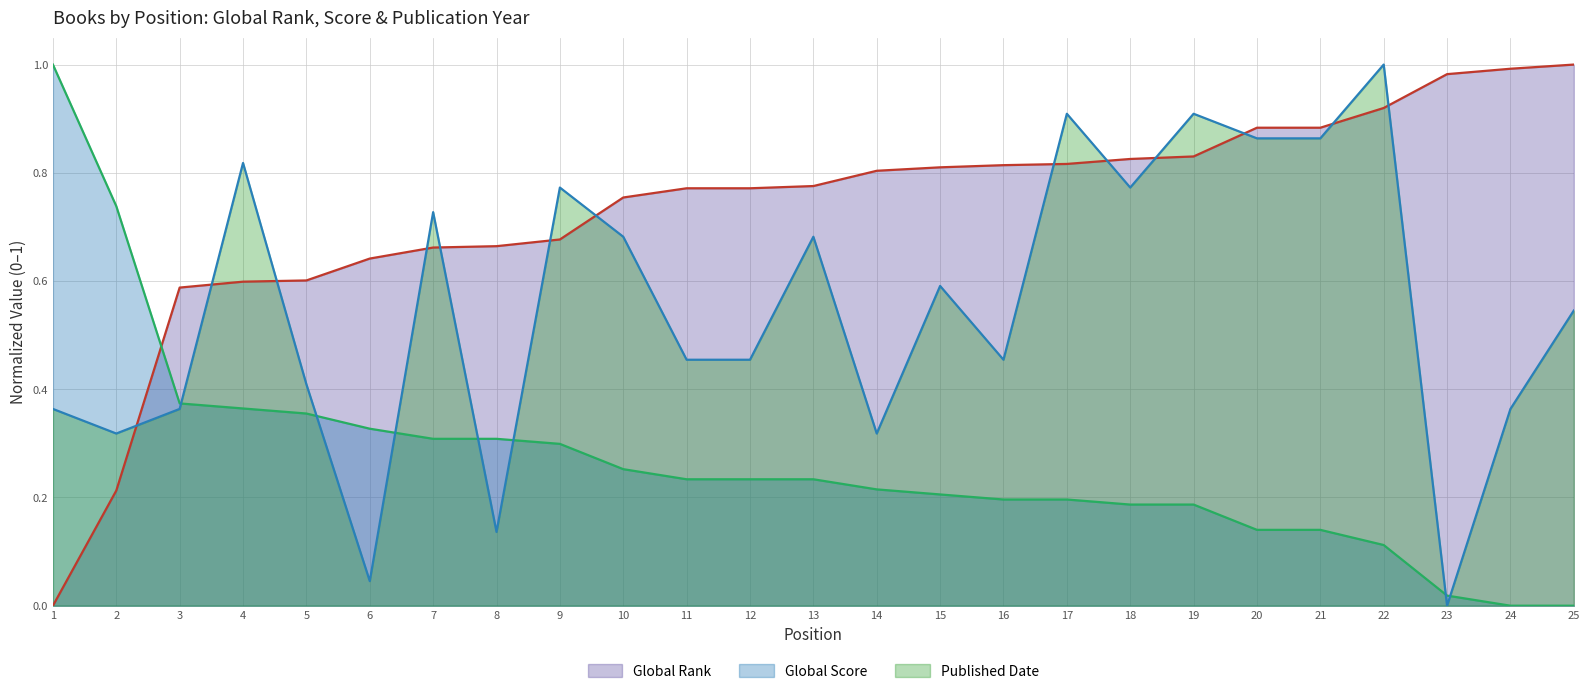

Which series ends up on top after the final intersection of Global Score and Published Date?

Published Date